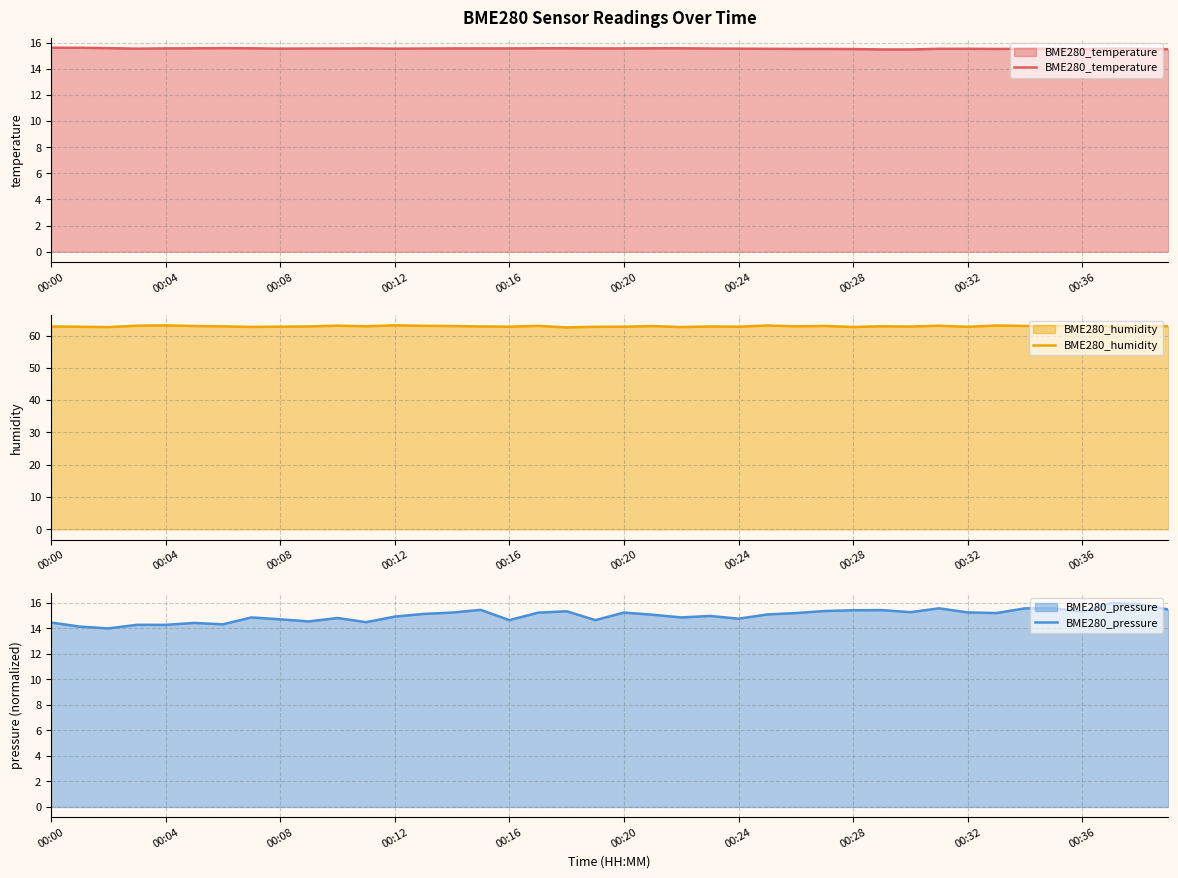

What is the maximum value for BME280_temperature?

15.6